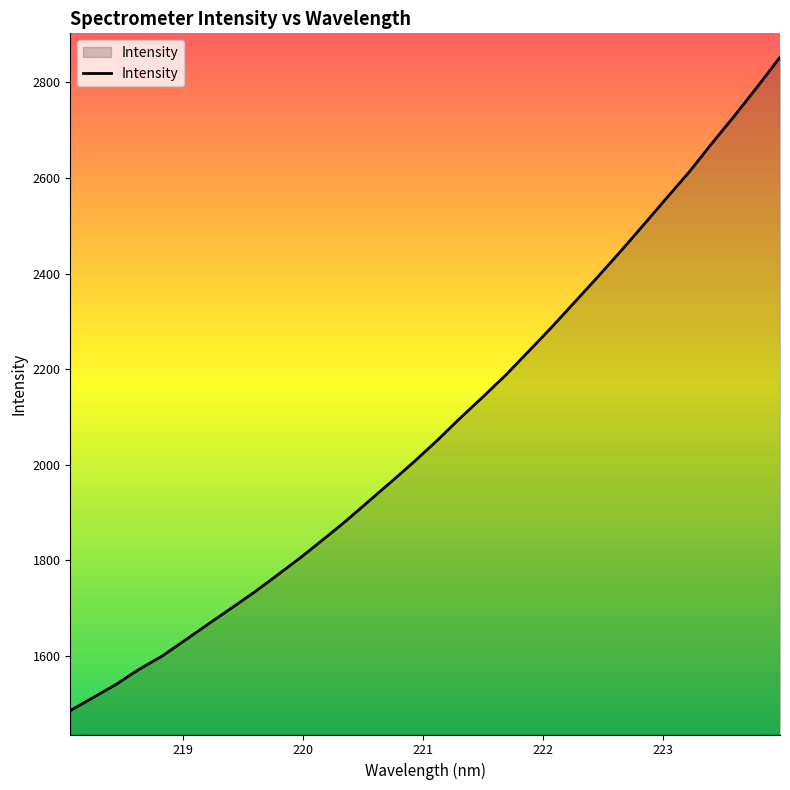

What is the smallest value displayed?

1486.1